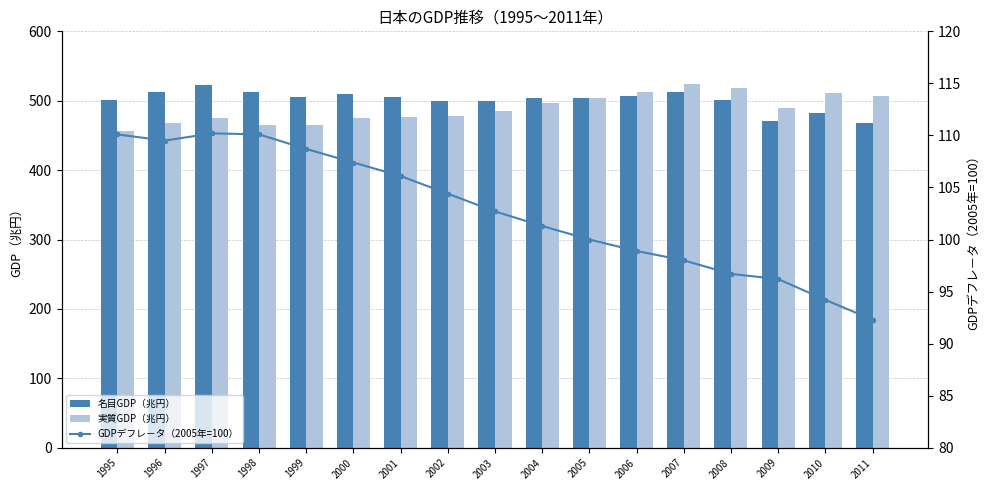

What is the maximum value shown in the chart?

523.5